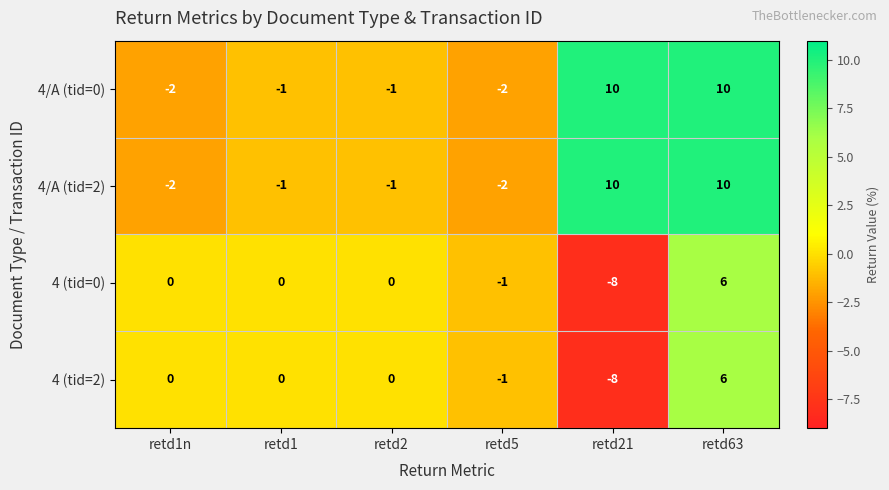

What is the spread (max minus min) of values at retd1?

1